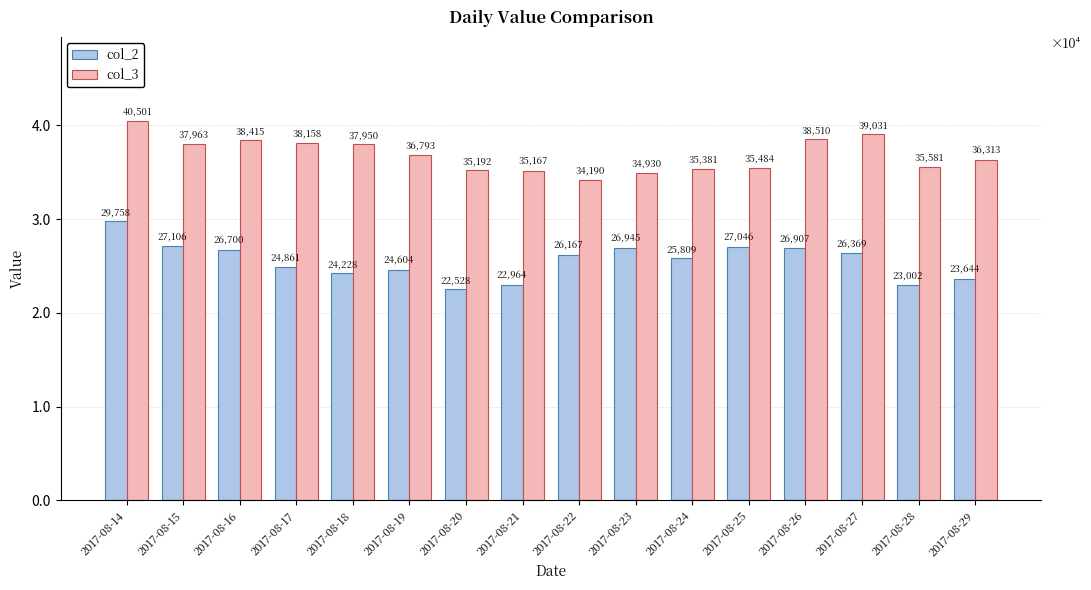

What are all the series names shown in the legend?

col_2, col_3